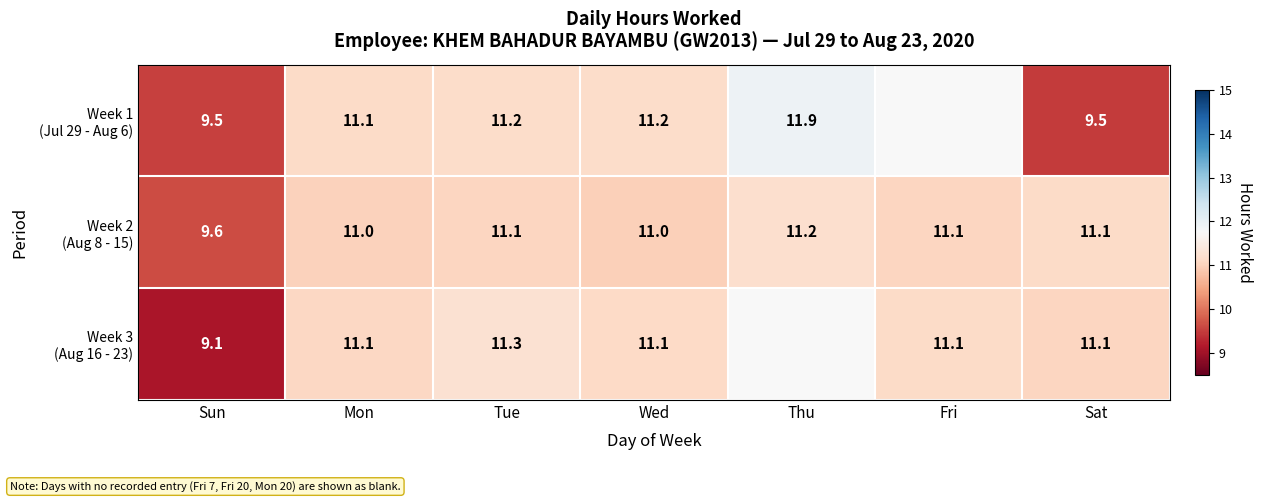

What is the spread (max minus min) of values at Mon?

0.1